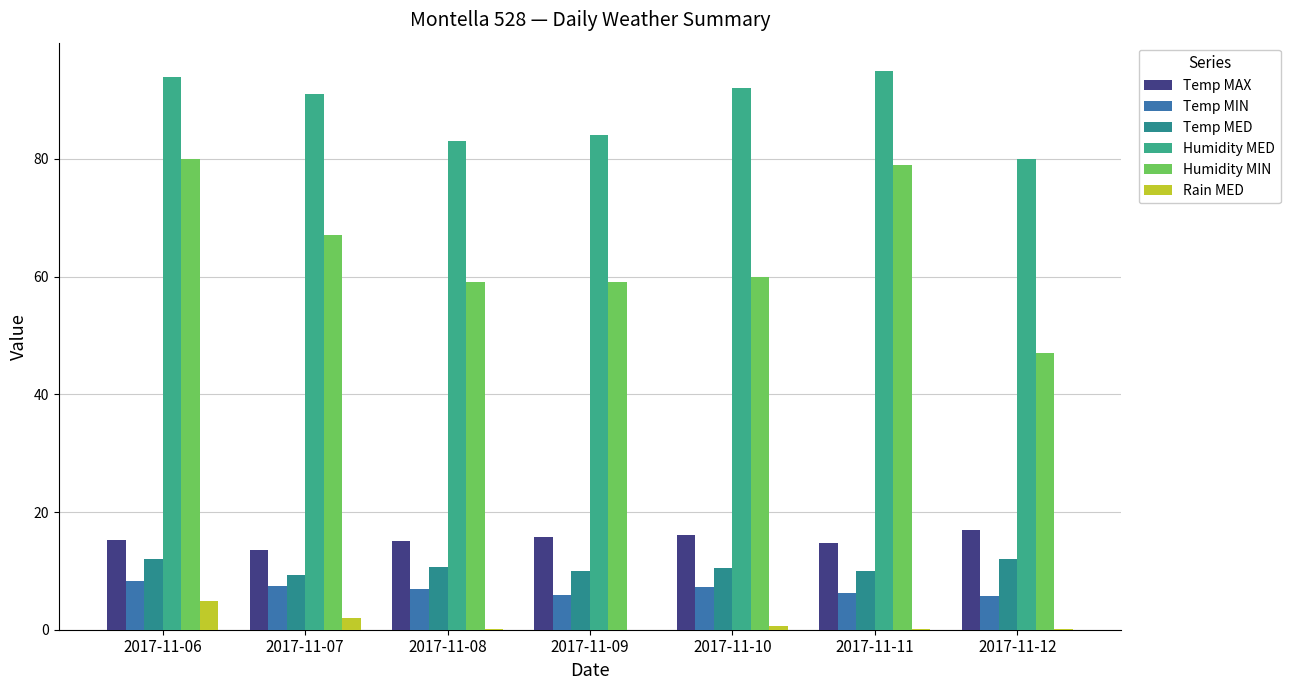

The value of Humidity MED at 2017-11-06 is 129.2. True or false?

False